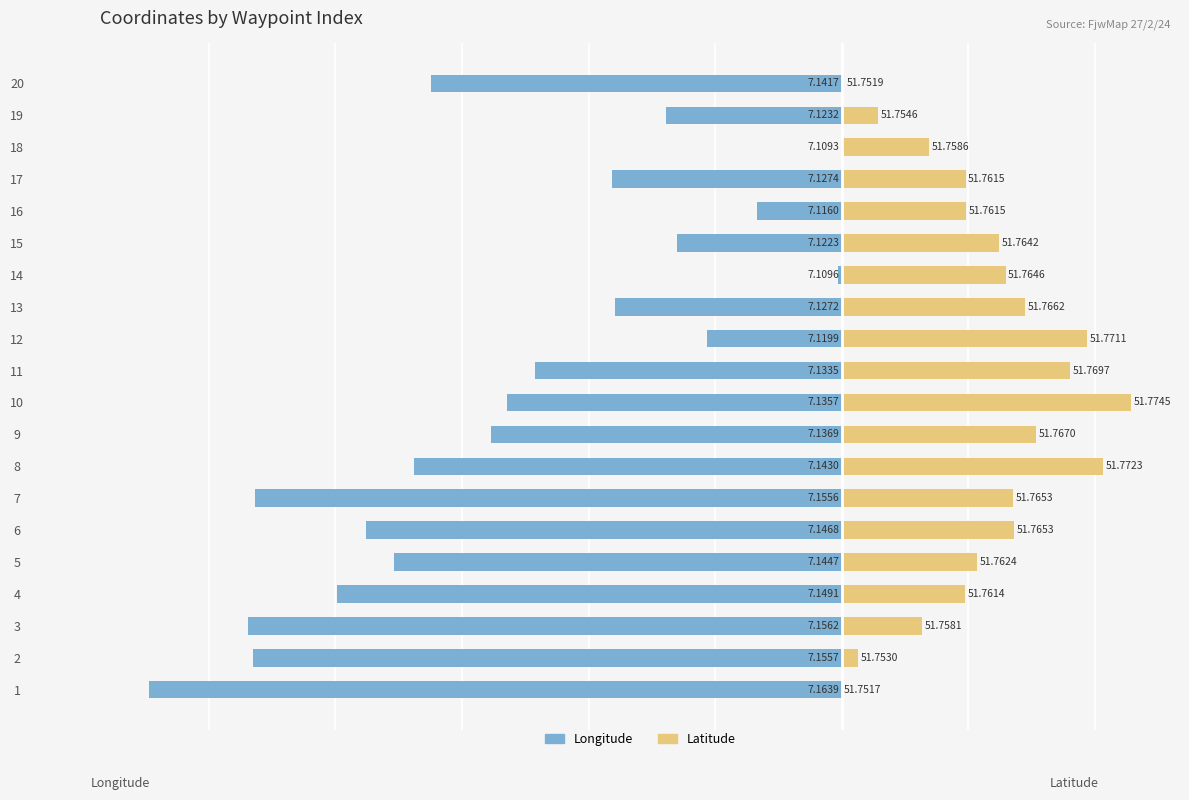

Which series changed the most between 7 and 18?

Longitude